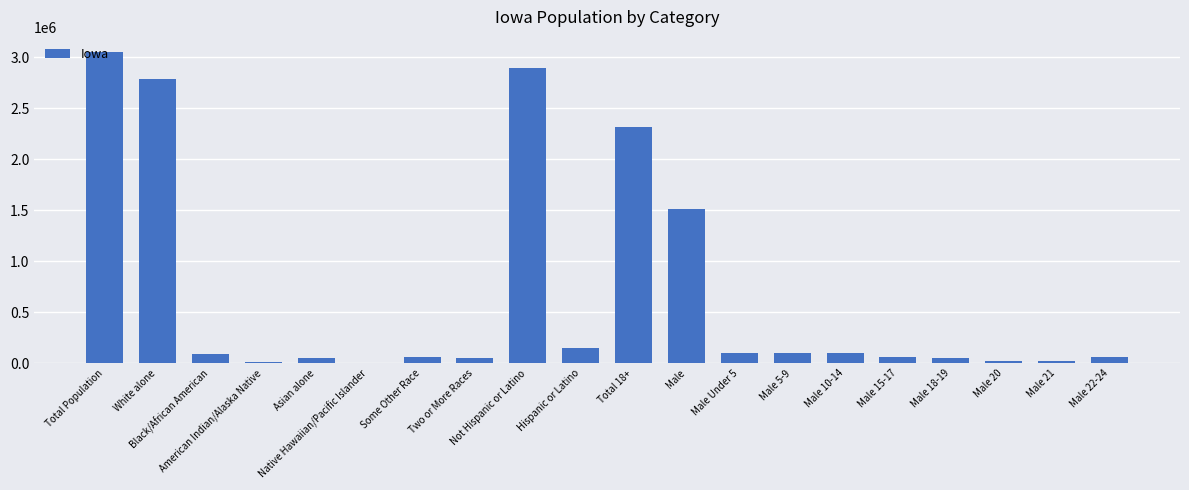

What is the sum of all values?

13495849